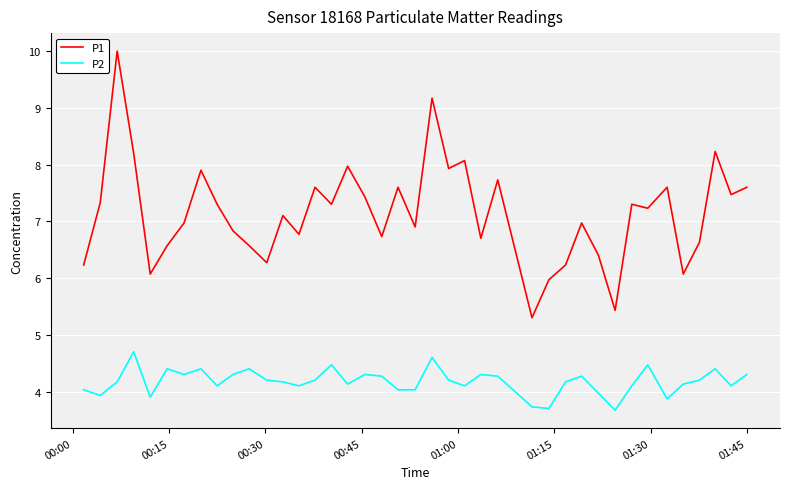

List the series in order of their peak value, highest first.

P1, P2